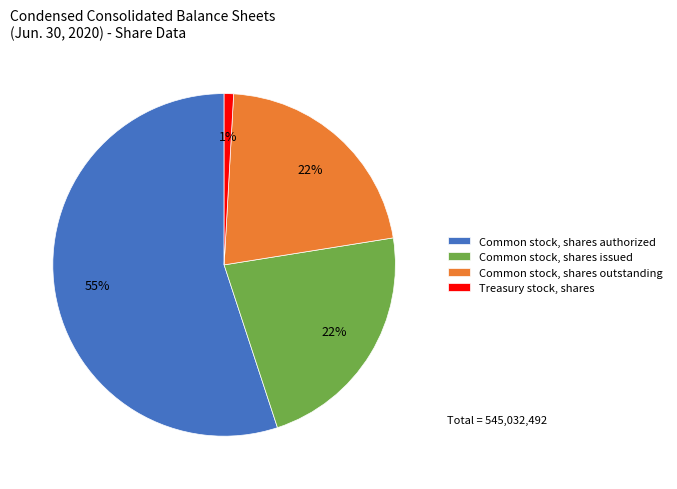

How many slices are in this pie chart?

4